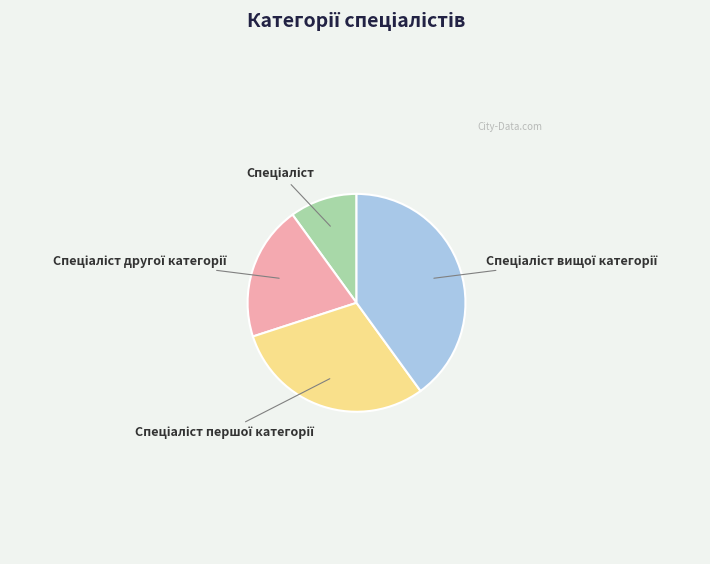

Is there any slice that represents more than half of the pie?

No